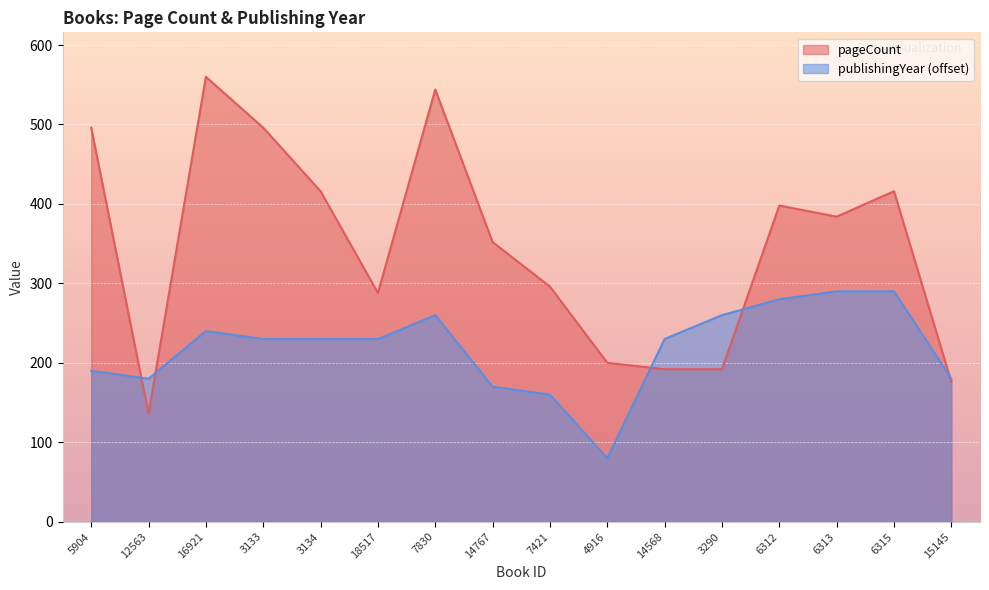

Which series has the largest total across all categories?

pageCount